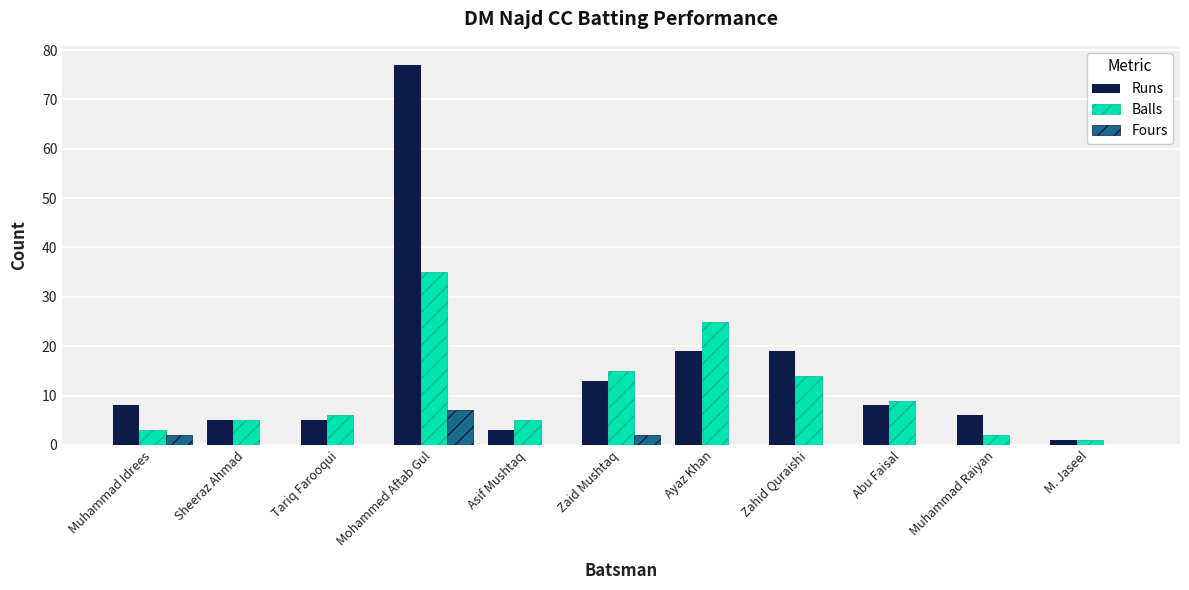

Between Sheeraz Ahmad and Muhammad Raiyan, which series saw the biggest shift?

Balls